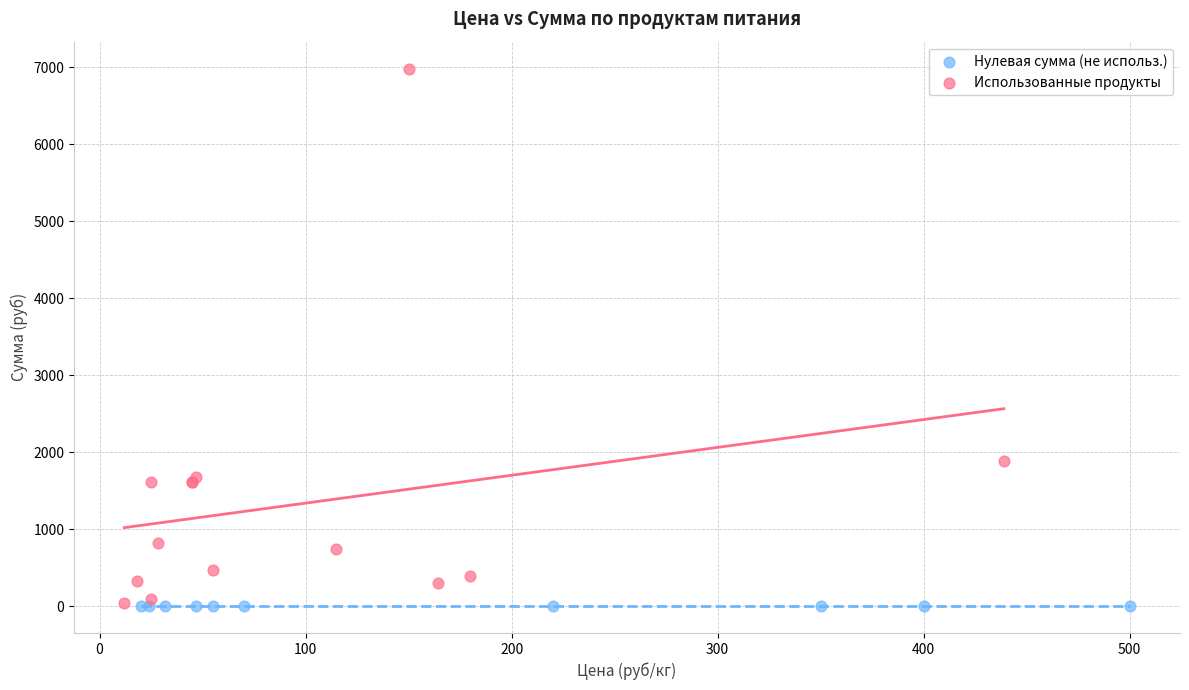

What are all the series names shown in the legend?

Нулевая сумма (не использ.), Использованные продукты